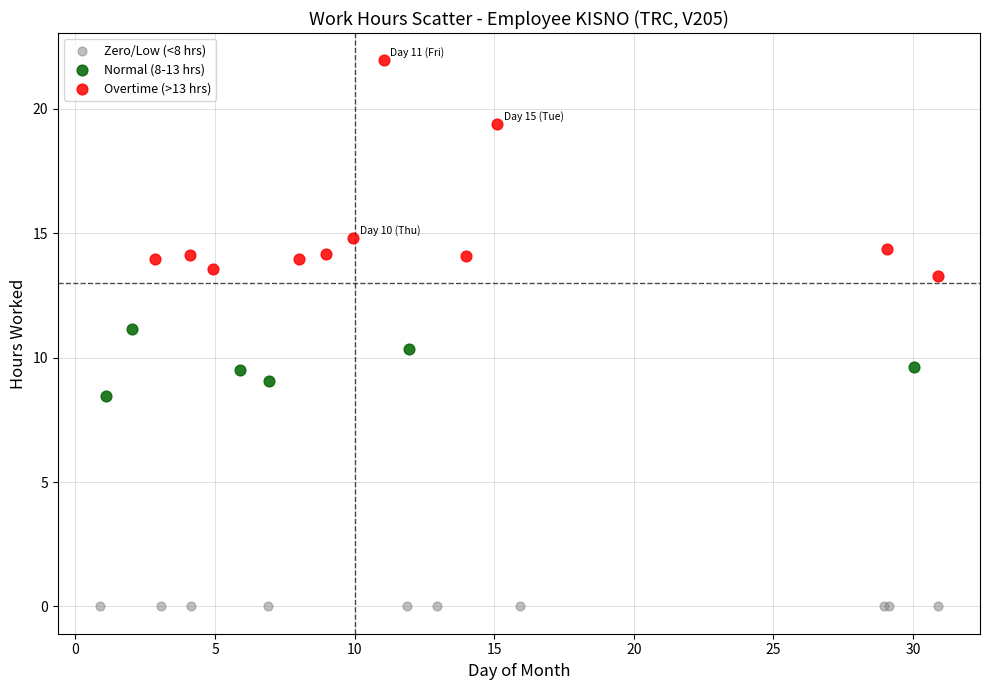

Which series contains the highest Y value?

Overtime (>13 hrs)